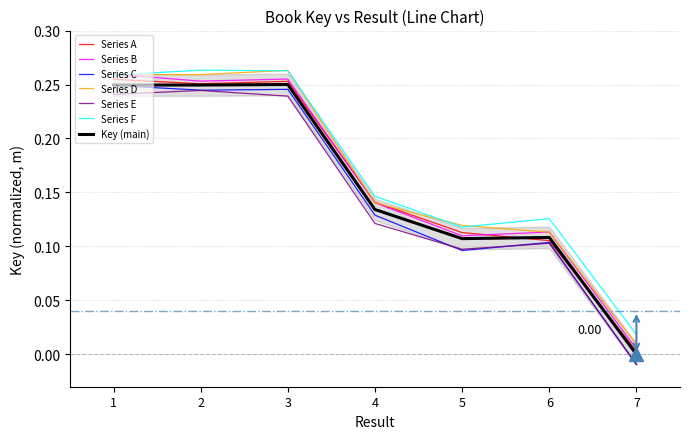

At which label is the value closest to 0?

7